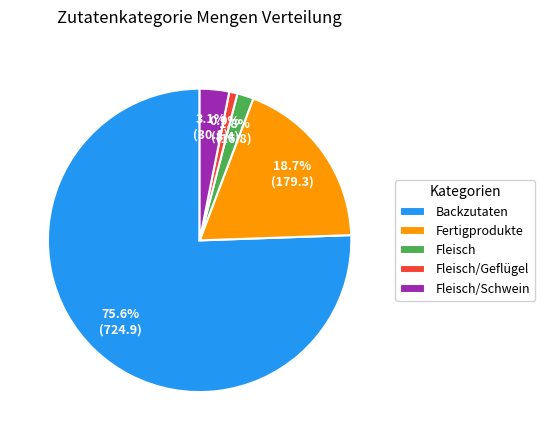

Which slice is the largest?

Backzutaten